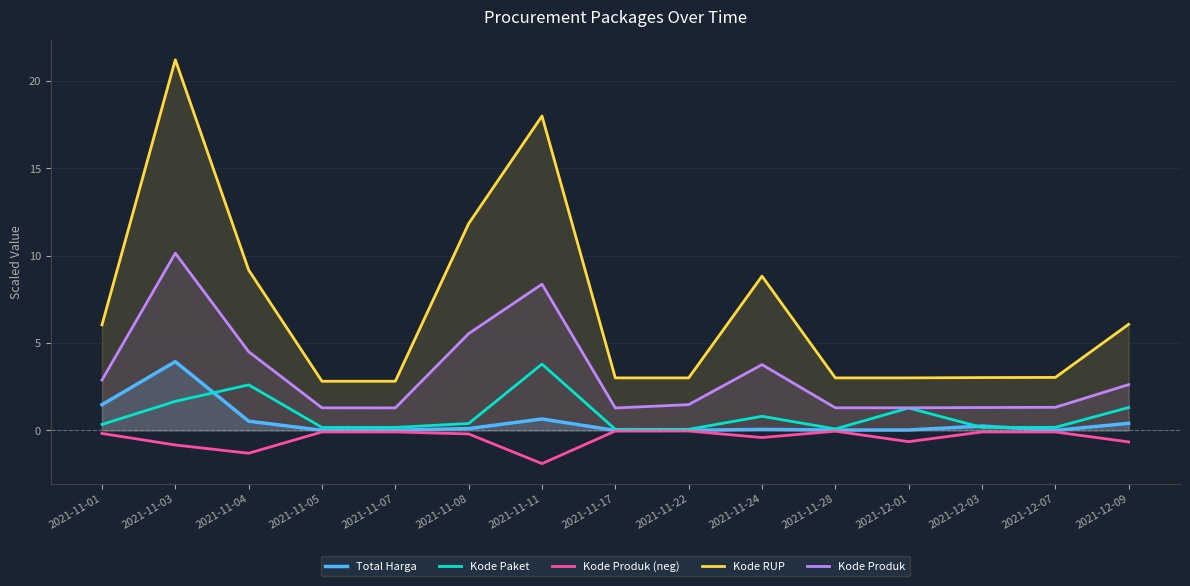

Reading left to right, transcribe all the data shown in this chart.

Total Harga: 1.5	3.9	0.5	0.0	0.0	0.1	0.7	0.0	0.0	0.1	0.0	0.0	0.3	0.0	0.4
Kode Paket: 0.3	1.7	2.6	0.2	0.2	0.4	3.8	0.1	0.1	0.8	0.1	1.3	0.2	0.2	1.3
Kode Produk (neg): -0.2	-0.8	-1.3	-0.1	-0.1	-0.2	-1.9	-0.0	-0.0	-0.4	-0.0	-0.6	-0.1	-0.1	-0.7
Kode RUP: 6.0	21.2	9.2	2.8	2.8	11.8	18.0	3.0	3.0	8.8	3.0	3.0	3.0	3.0	6.1
Kode Produk: 2.9	10.1	4.5	1.3	1.3	5.5	8.4	1.3	1.5	3.8	1.3	1.3	1.3	1.3	2.6